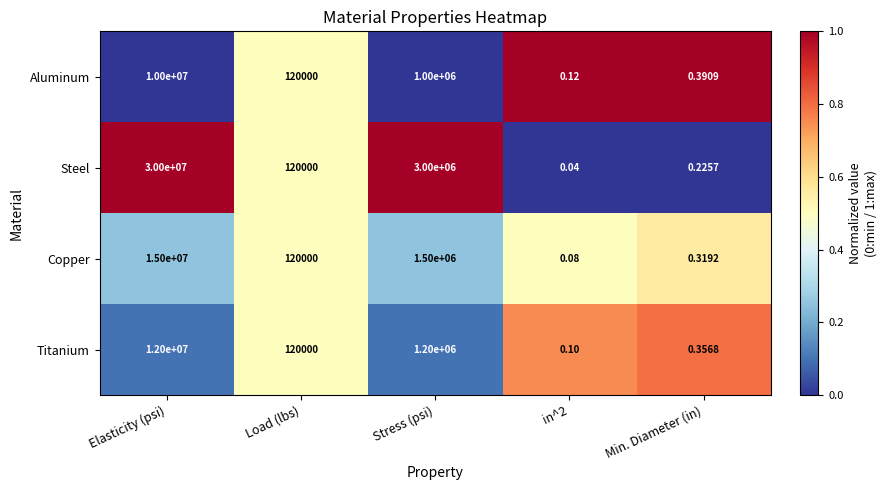

At which label does Aluminum first exceed 120000?

Elasticity (psi)